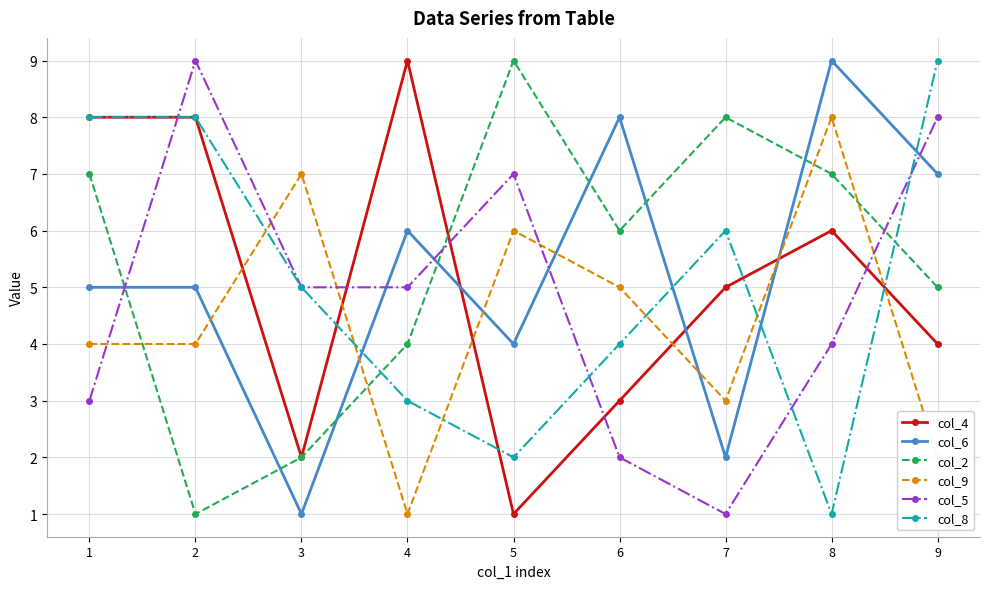

Rank the series at 4 from highest to lowest value.

col_4, col_6, col_5, col_2, col_8, col_9